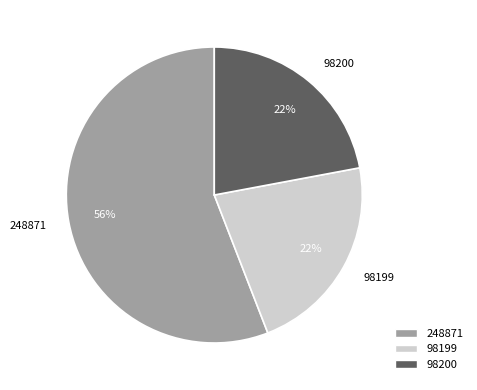

How many segments does this pie chart have?

3